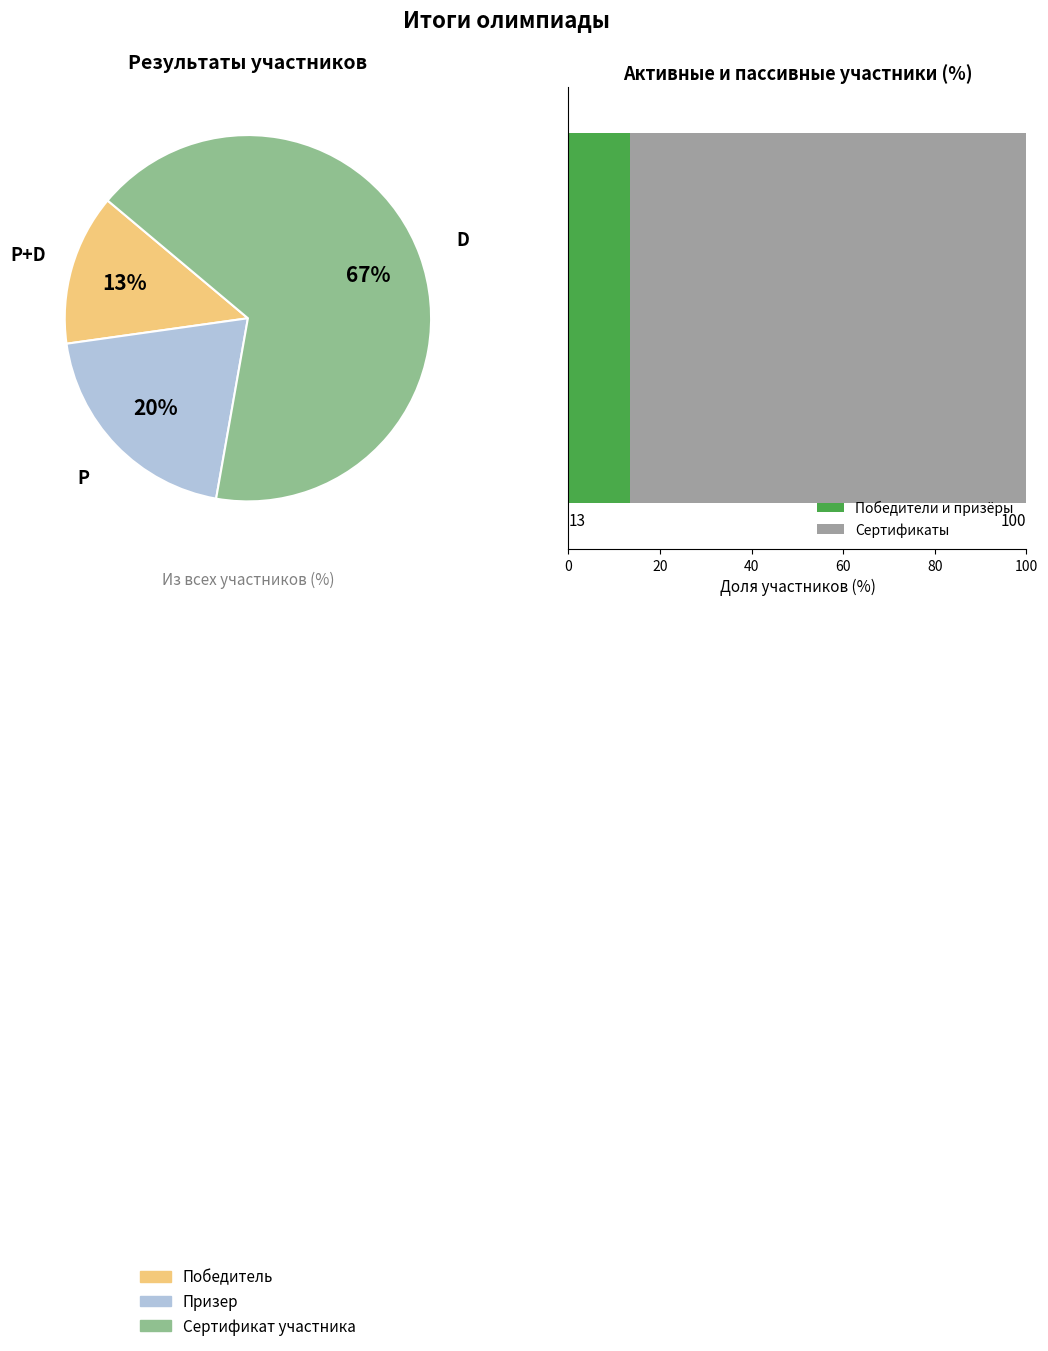

What percentage is NOT represented by Сертификат участника?

33.3%